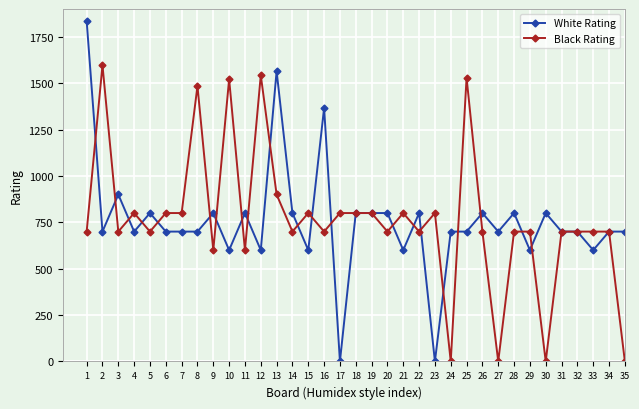

At 3, list the series in order from largest to smallest.

White Rating, Black Rating